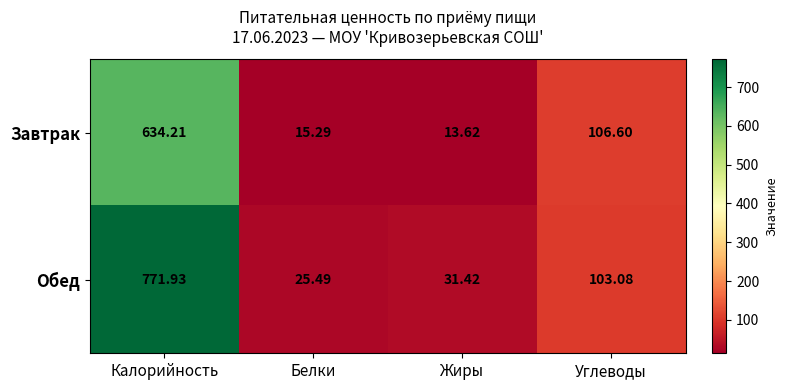

Which series has the largest range (max minus min)?

Обед